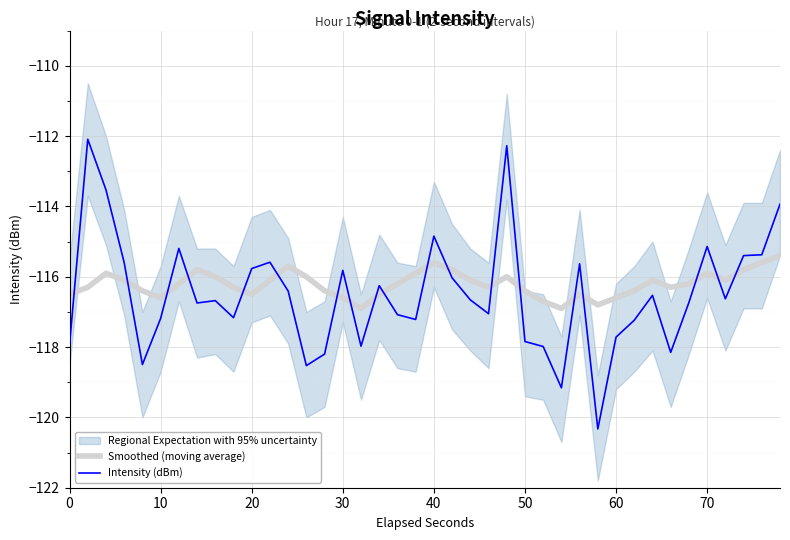

The Smoothed (moving average) series shows -207.1 at 60. True or false?

False